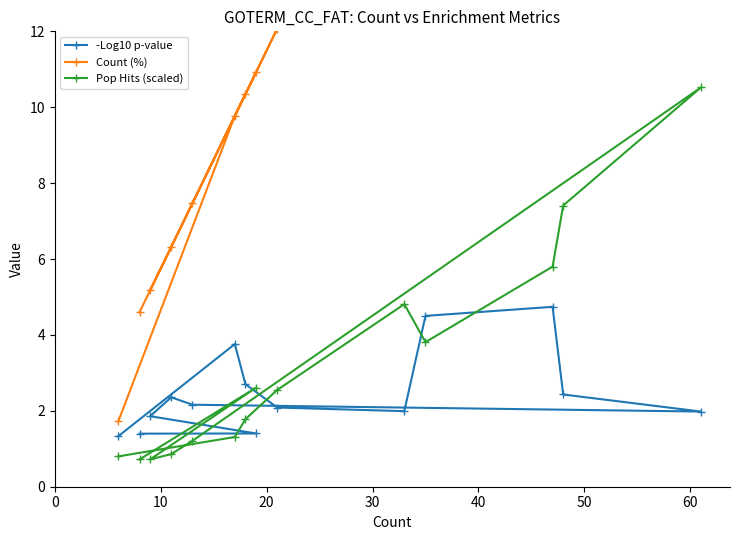

What is the value of the -Log10 p-value point at the 4th from the left?

2.4